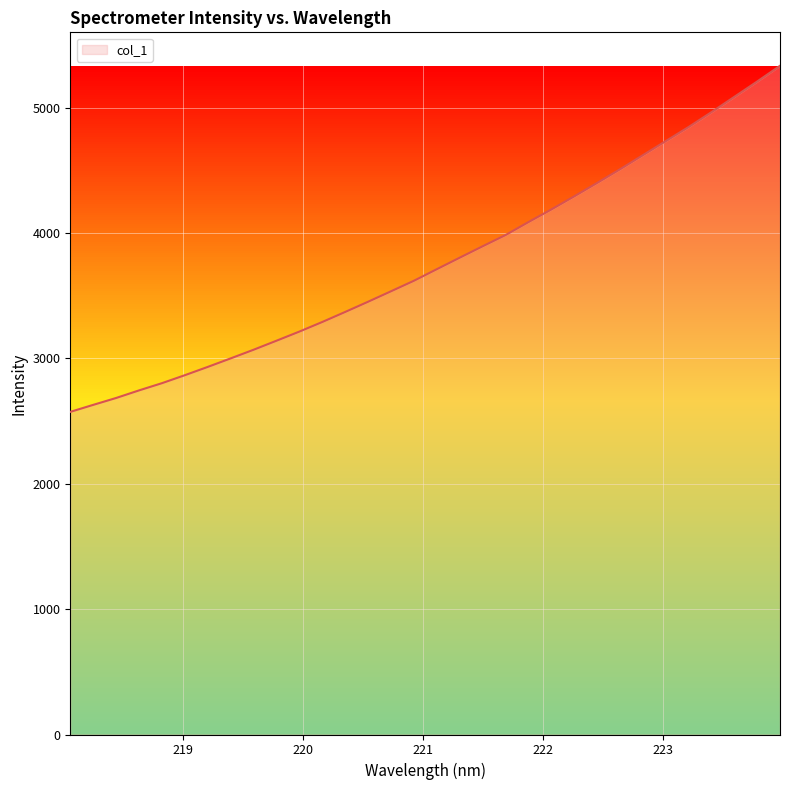

What is the difference between the maximum and minimum values?

2760.5